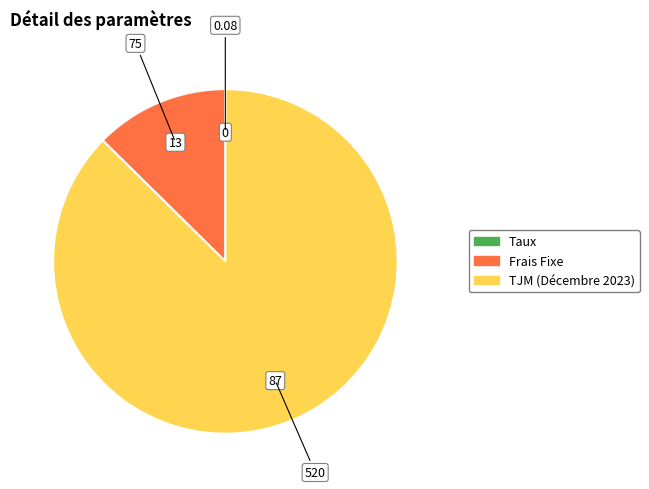

Approximately how many times larger is the value at TJM (Décembre 2023) compared to Frais Fixe?

6.9